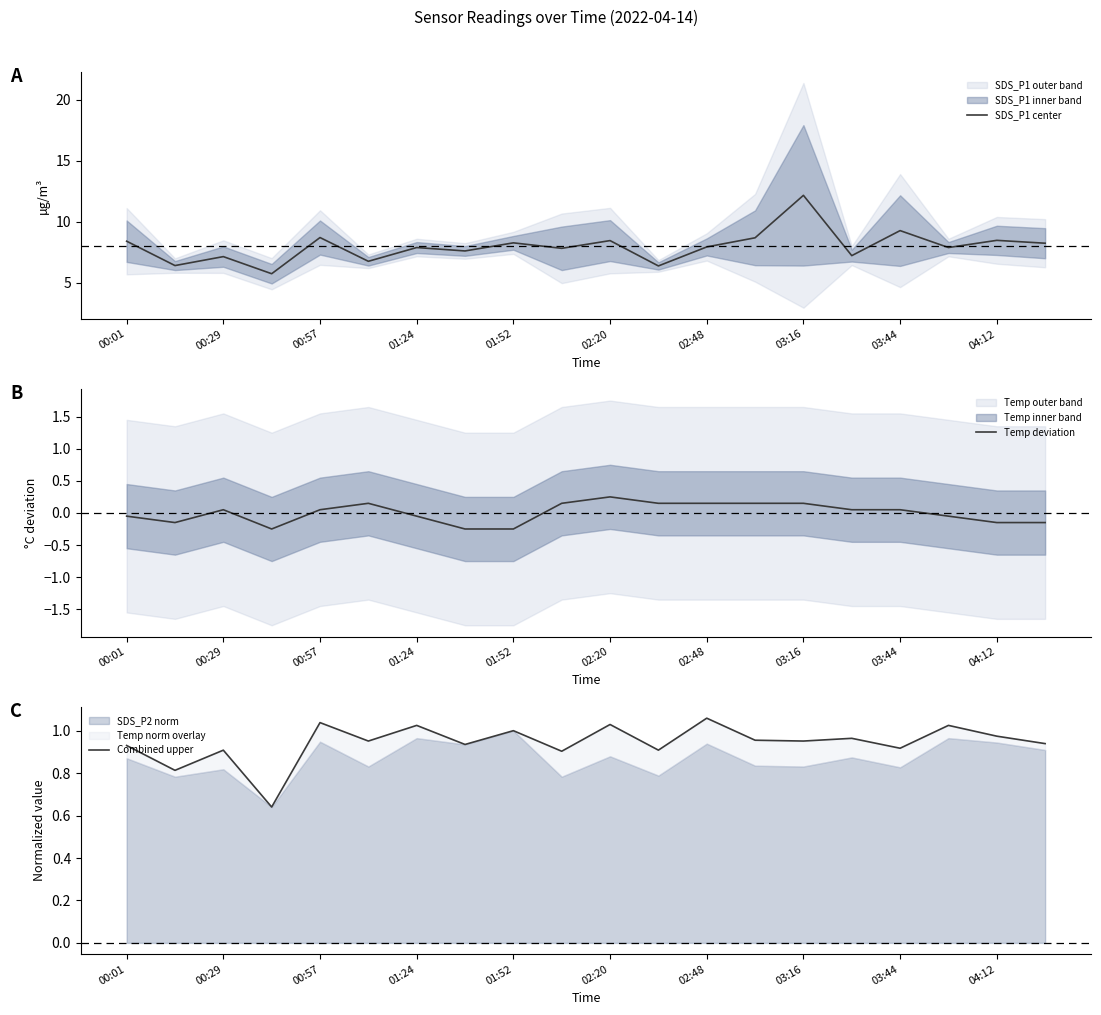

True or false: Temp deviation and Combined upper cross at least once.

False